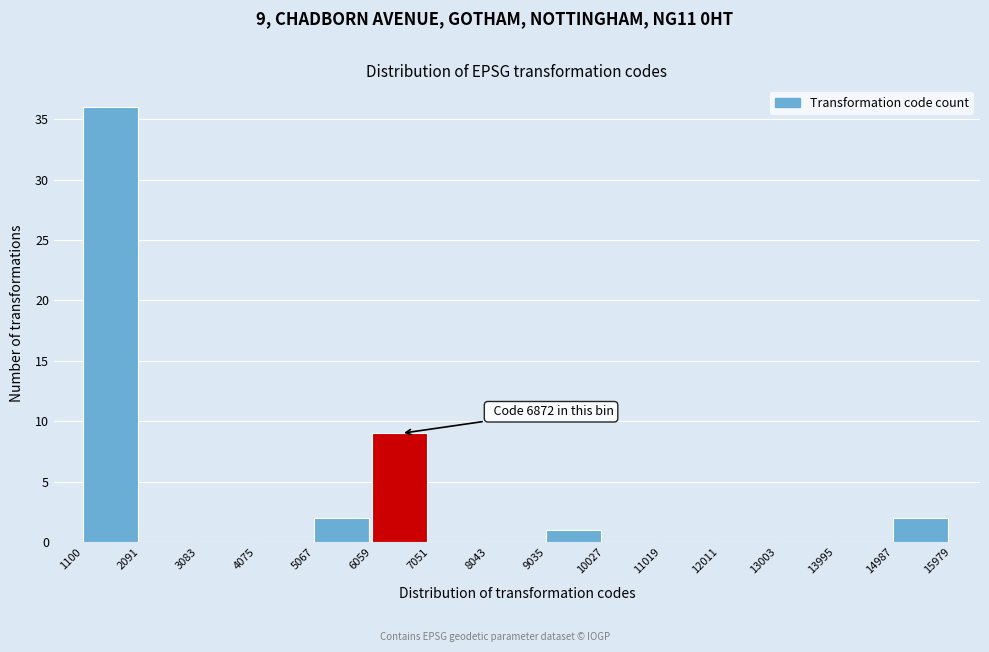

Which range on the x-axis has the tallest bar?

1100 to 2091